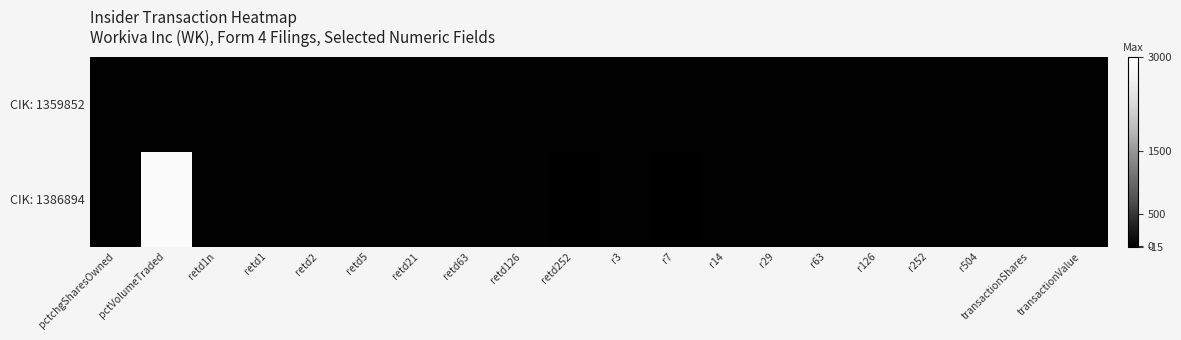

Between r3 and transactionShares, which is larger?

r3